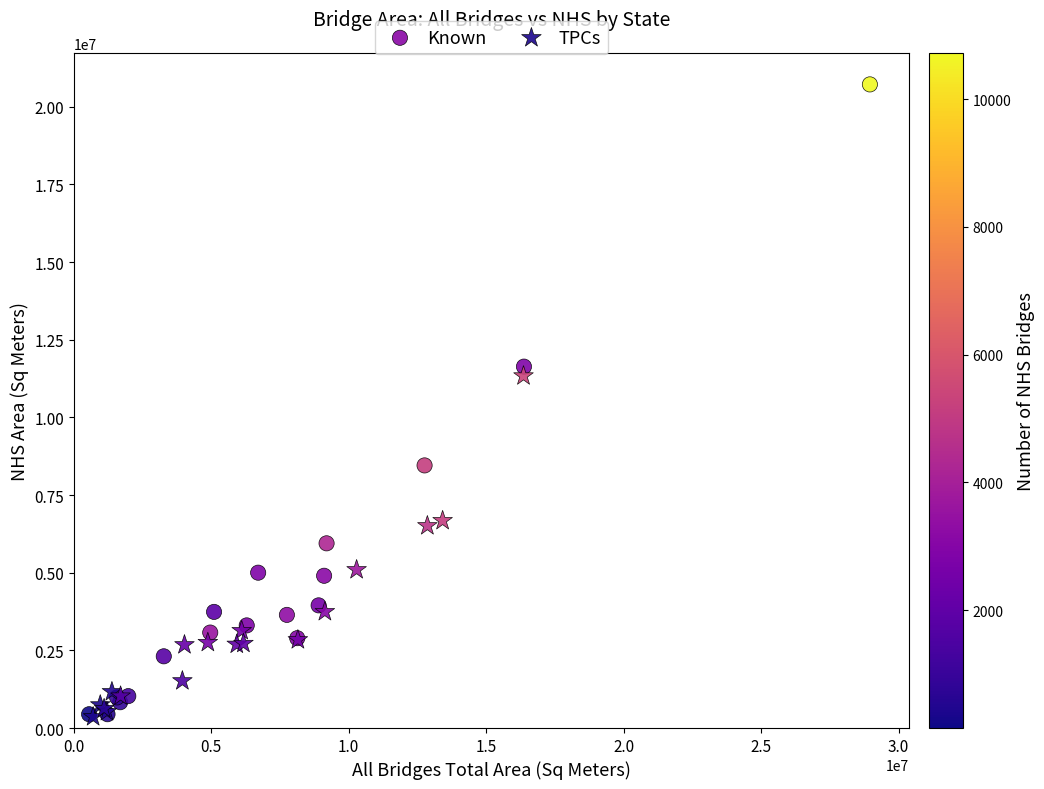

Which series reaches the maximum Y coordinate?

Known